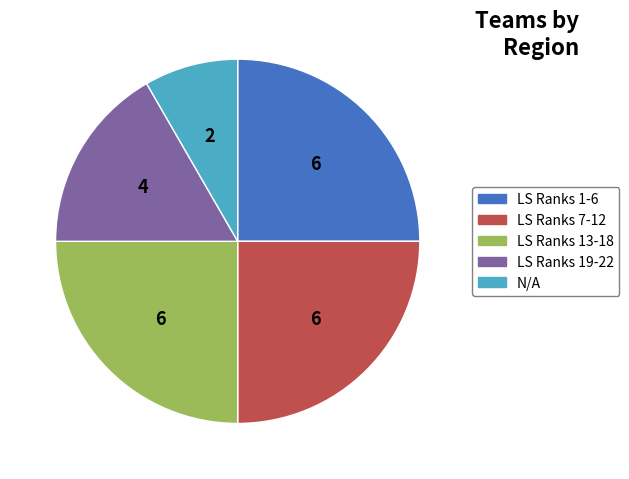

Is there a majority slice in this chart?

No